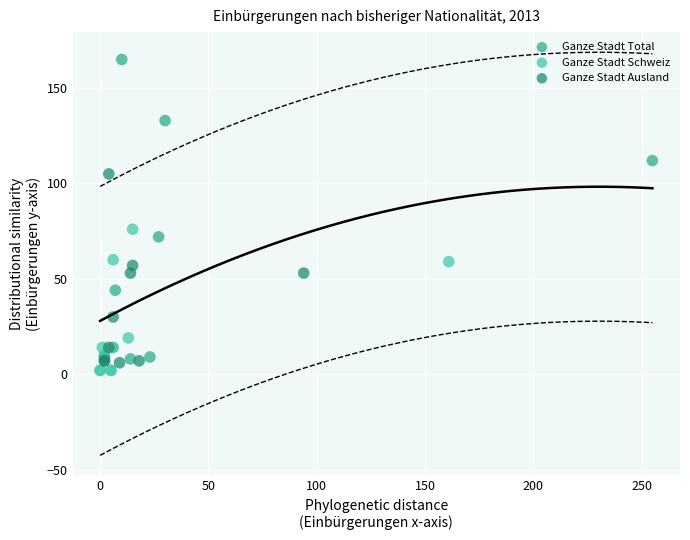

Which series contains the lowest Y value?

Ganze Stadt Schweiz